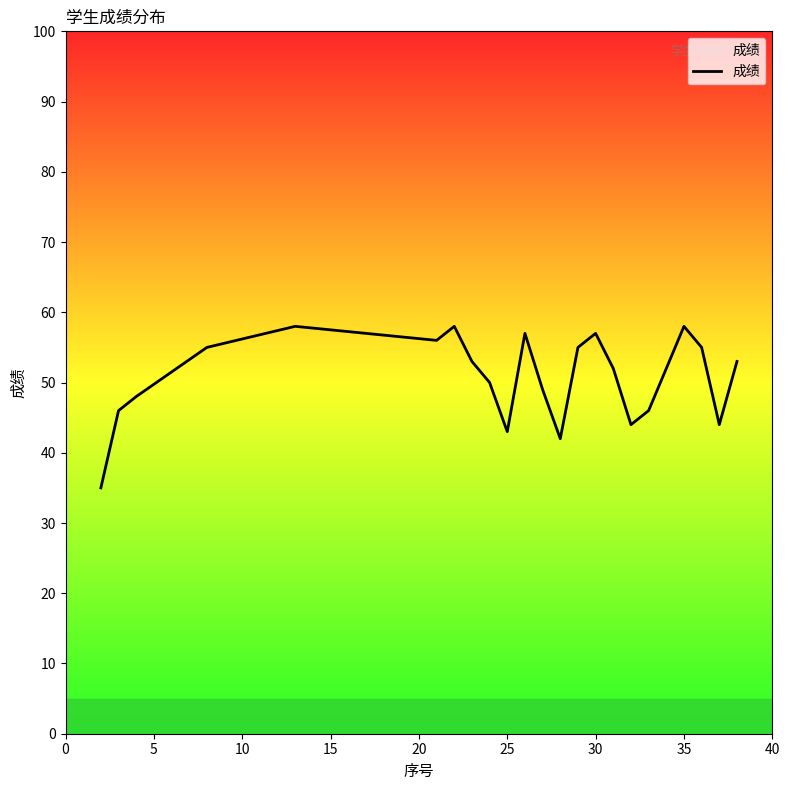

What is the greatest value displayed?

58